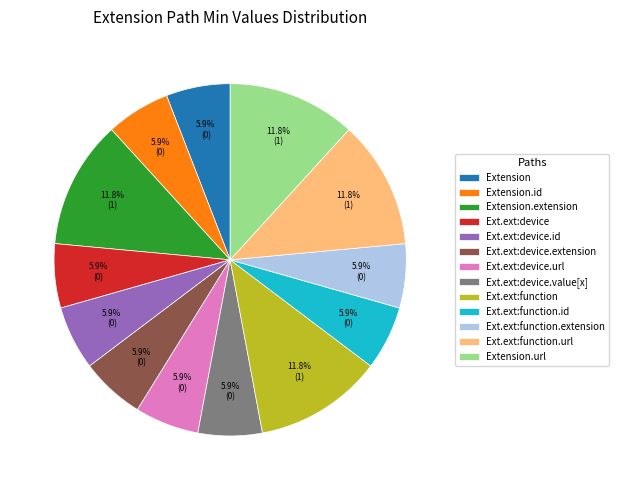

Combined, do Extension.url and Ext.ext:function account for over 50%?

No